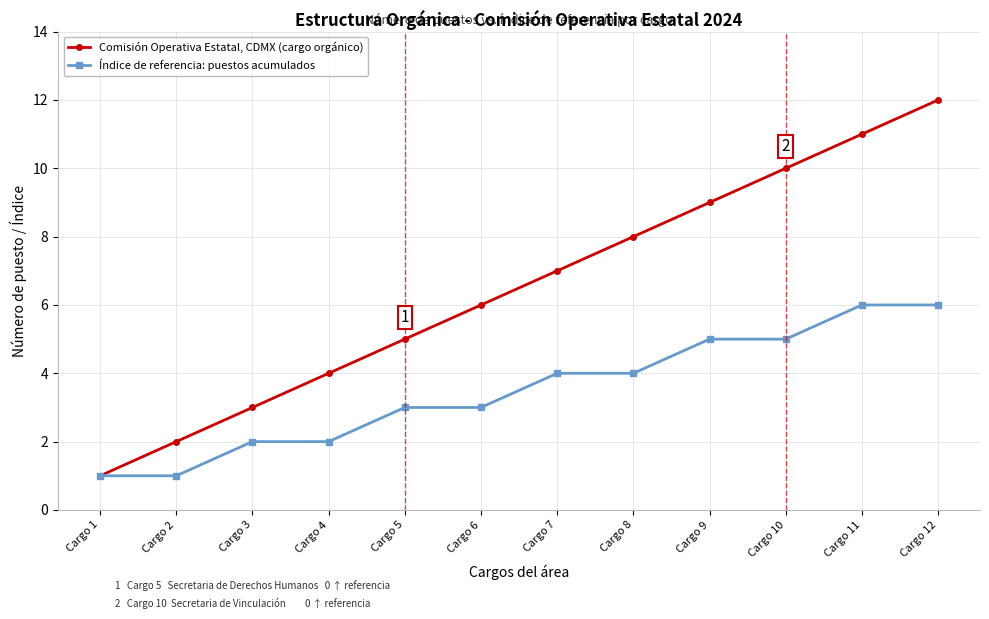

Is this an area chart (filled region under the line)?

No